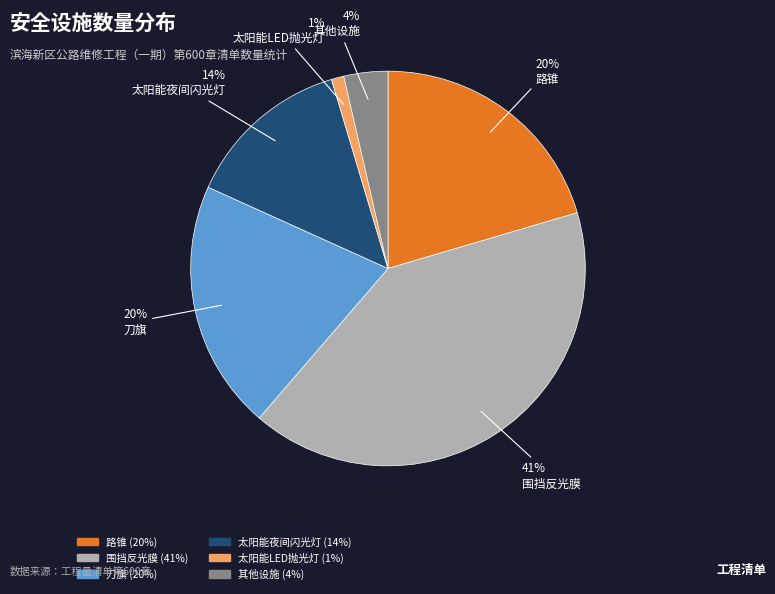

To the nearest percent, what is the average slice percentage?

17%